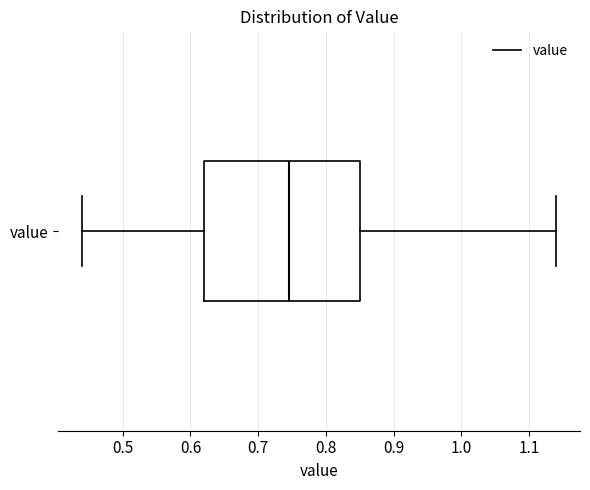

Where does the left whisker of the box for value end on the x-axis? The values are not printed on the chart, so give them approximately, as read against the axis.

0.44